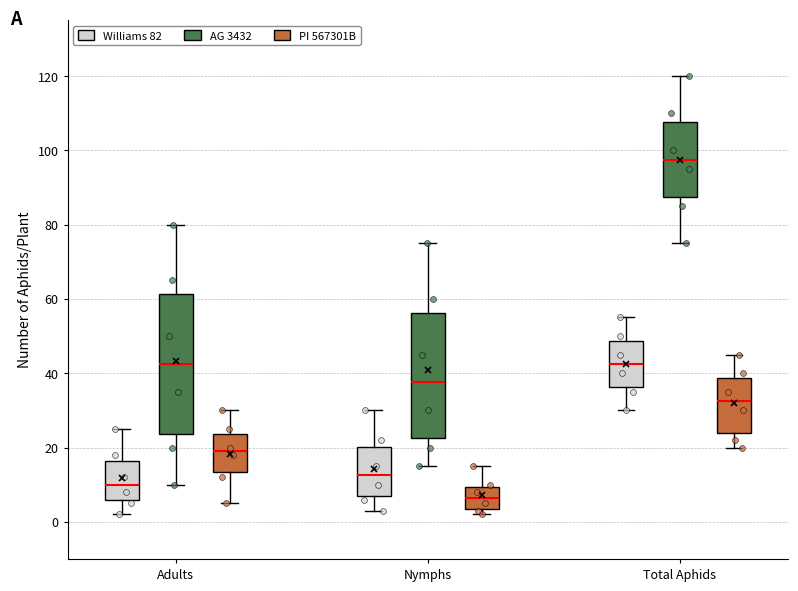

Which box is the tallest, from its lower edge to its upper edge?

Adults (AG 3432)